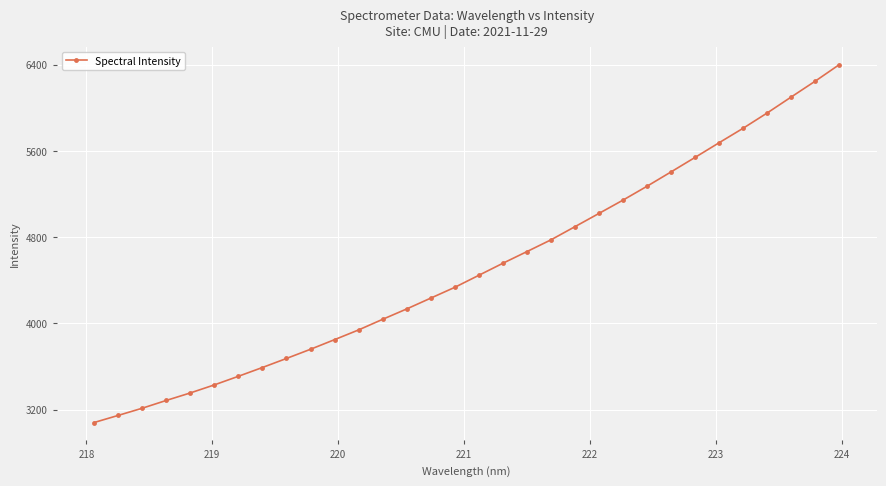

What is the difference between the second highest and minimum values?

3168.0